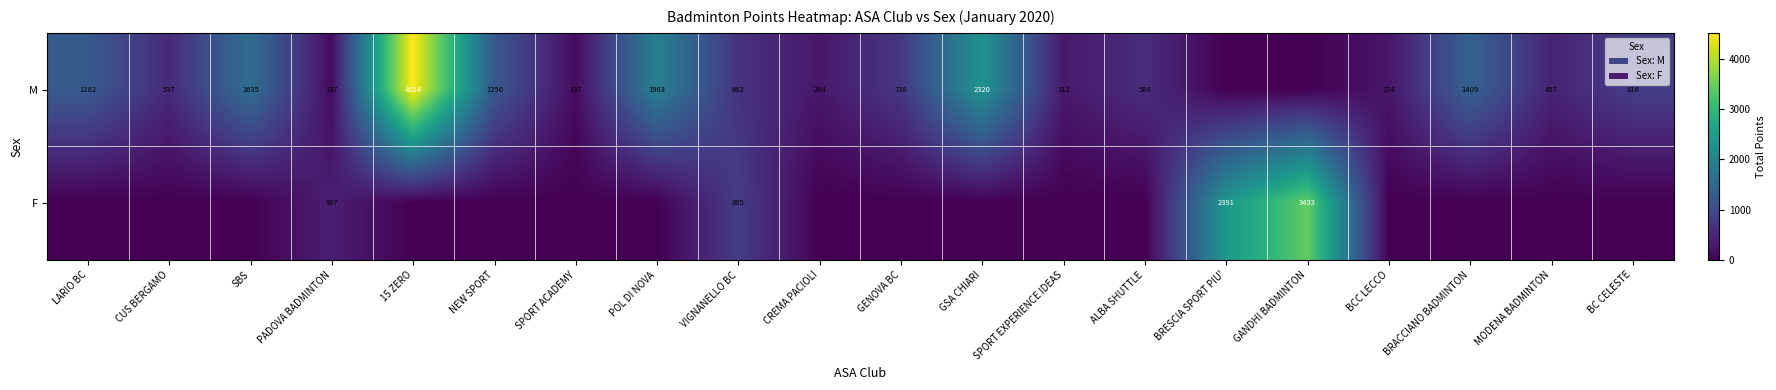

Is the value of M at SPORT ACADEMY greater than the value of F at GANDHI BADMINTON?

No